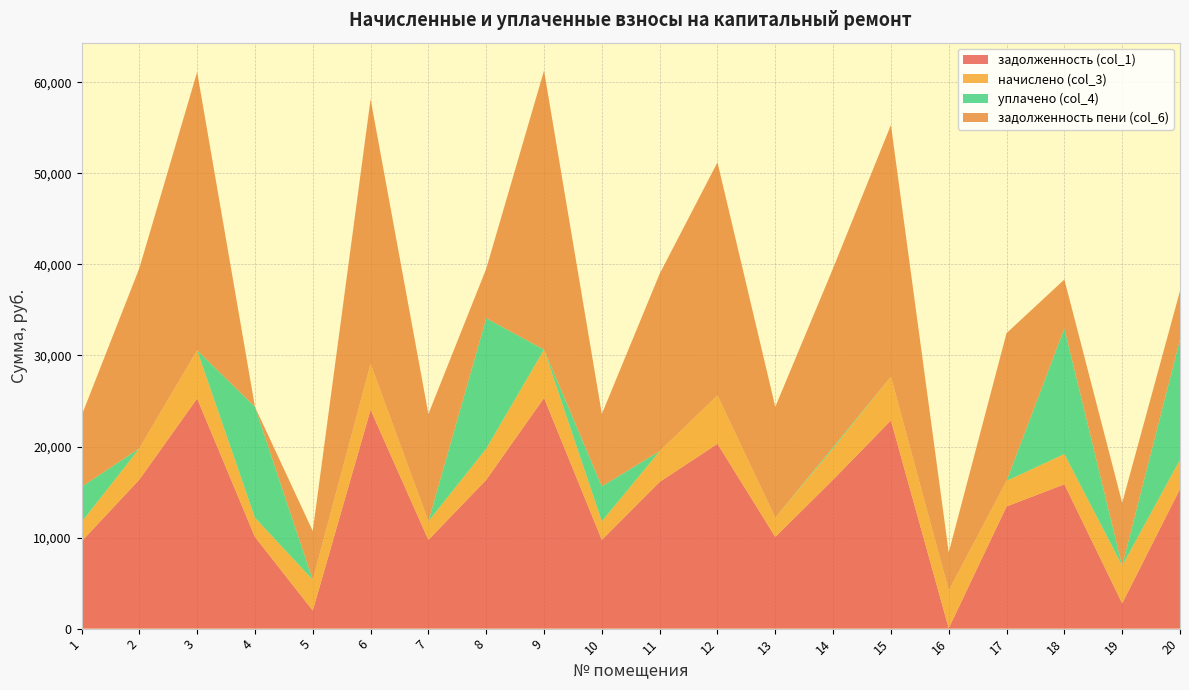

Reading left to right, transcribe all the data shown in this chart.

задолженность (col_1): 9579.2	16362.2	25272.6	10070.0	1986.1	24038.2	9745.2	16339.4	25337.5	9745.2	16112.0	20305.0	10070.0	16362.2	22868.8	37.1	13415.9	15852.2	2778.0	15332.4
начислено (col_3): 2109.2	3427.2	5293.6	2109.2	3374.8	5035.0	2041.2	3422.4	5307.1	2041.2	3374.8	5300.3	2110.1	3427.2	4790.0	4143.6	2810.0	3320.4	4130.0	3211.4
уплачено (col_4): 3880.0	0.0	0.0	12178.8	0.0	0.0	0.0	14325.3	0.0	3845.8	0.0	0.0	0.0	156.4	0.0	0.0	0.0	13801.1	0.0	13213.5
задолженность пени (col_6): 7808.5	19789.4	30566.2	0.5	5360.9	29073.1	11786.4	5436.5	30644.6	7940.6	19486.8	25605.3	12180.1	19633.1	27658.8	4180.7	16225.9	5371.5	6908.1	5330.3